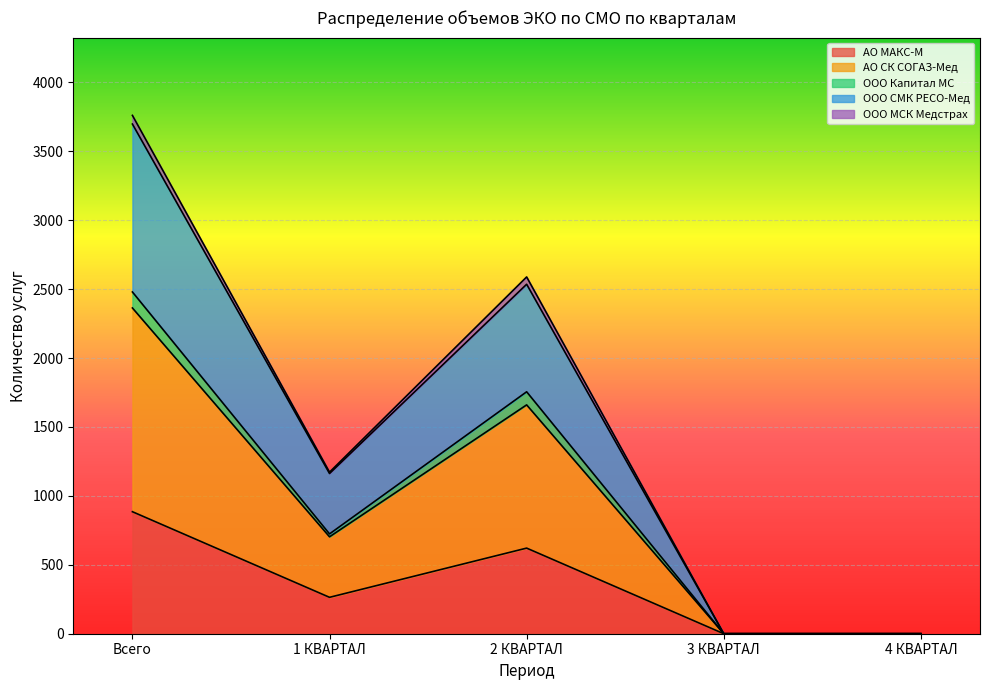

How many ООО Капитал МС values are between 0 and 1755?

4